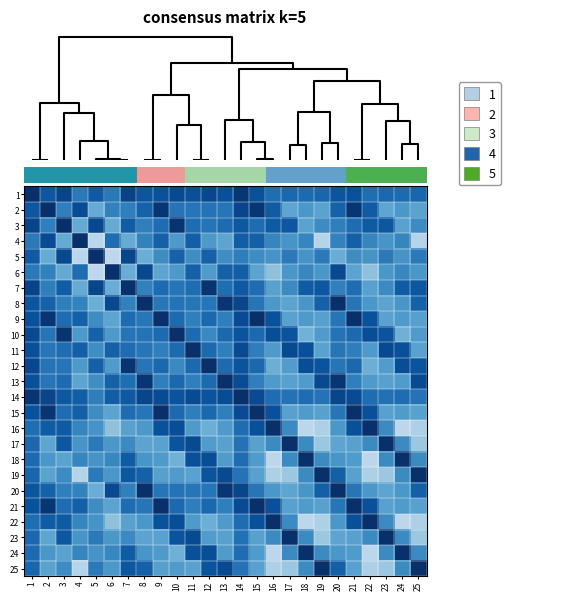

Reading left to right, list all the values displayed in this chart.

1: 1=1.0	2=0.9	3=0.9	4=0.7	5=0.8	6=0.7	7=0.9	8=0.9	9=0.9	10=0.9	11=0.9	12=0.9	13=0.9	14=1.0	15=0.9	16=0.8	17=0.8	18=0.8	19=0.8	20=0.9	21=0.9	22=0.8	23=0.8	24=0.8	25=0.8
2: 1=0.9	2=1.0	3=0.7	4=0.9	5=0.5	6=0.7	7=0.7	8=0.8	9=1.0	10=0.7	11=0.7	12=0.7	13=0.7	14=0.9	15=1.0	16=0.8	17=0.5	18=0.6	19=0.5	20=0.8	21=1.0	22=0.8	23=0.5	24=0.6	25=0.5
3: 1=0.9	2=0.7	3=1.0	4=0.5	5=0.9	6=0.5	7=0.8	8=0.7	9=0.8	10=1.0	11=0.8	12=0.7	13=0.8	14=0.8	15=0.8	16=0.8	17=0.9	18=0.6	19=0.6	20=0.7	21=0.8	22=0.8	23=0.9	24=0.6	25=0.6
4: 1=0.7	2=0.9	3=0.5	4=1.0	5=0.3	6=0.8	7=0.5	8=0.7	9=0.8	10=0.6	11=0.8	12=0.6	13=0.5	14=0.8	15=0.8	16=0.7	17=0.6	18=0.7	19=0.3	20=0.7	21=0.8	22=0.7	23=0.6	24=0.7	25=0.3
5: 1=0.8	2=0.5	3=0.9	4=0.3	5=1.0	6=0.3	7=0.9	8=0.5	9=0.6	10=0.8	11=0.6	12=0.8	13=0.6	14=0.7	15=0.6	16=0.6	17=0.7	18=0.6	19=0.7	20=0.5	21=0.6	22=0.6	23=0.7	24=0.6	25=0.7
6: 1=0.7	2=0.7	3=0.5	4=0.8	5=0.3	6=1.0	7=0.5	8=0.9	9=0.5	10=0.6	11=0.8	12=0.6	13=0.8	14=0.8	15=0.5	16=0.4	17=0.6	18=0.7	19=0.6	20=0.9	21=0.5	22=0.4	23=0.6	24=0.7	25=0.6
7: 1=0.9	2=0.7	3=0.8	4=0.5	5=0.9	6=0.5	7=1.0	8=0.7	9=0.8	10=0.7	11=0.8	12=1.0	13=0.8	14=0.8	15=0.8	16=0.6	17=0.7	18=0.8	19=0.8	20=0.7	21=0.8	22=0.6	23=0.7	24=0.8	25=0.8
8: 1=0.9	2=0.8	3=0.7	4=0.7	5=0.5	6=0.9	7=0.7	8=1.0	9=0.7	10=0.7	11=0.7	12=0.7	13=1.0	14=0.9	15=0.7	16=0.6	17=0.5	18=0.6	19=0.8	20=1.0	21=0.7	22=0.6	23=0.5	24=0.6	25=0.8
9: 1=0.9	2=1.0	3=0.8	4=0.8	5=0.6	6=0.5	7=0.8	8=0.7	9=1.0	10=0.8	11=0.7	12=0.8	13=0.7	14=0.9	15=1.0	16=0.9	17=0.6	18=0.6	19=0.6	20=0.7	21=1.0	22=0.9	23=0.6	24=0.6	25=0.6
10: 1=0.9	2=0.7	3=1.0	4=0.6	5=0.8	6=0.6	7=0.7	8=0.7	9=0.8	10=1.0	11=0.8	12=0.7	13=0.8	14=0.9	15=0.8	16=0.9	17=0.9	18=0.5	19=0.6	20=0.7	21=0.8	22=0.9	23=0.9	24=0.5	25=0.6
11: 1=0.9	2=0.7	3=0.8	4=0.8	5=0.6	6=0.8	7=0.8	8=0.7	9=0.7	10=0.8	11=1.0	12=0.8	13=0.7	14=0.9	15=0.7	16=0.6	17=0.9	18=0.9	19=0.6	20=0.7	21=0.7	22=0.6	23=0.9	24=0.9	25=0.6
12: 1=0.9	2=0.7	3=0.7	4=0.6	5=0.8	6=0.6	7=1.0	8=0.7	9=0.8	10=0.7	11=0.8	12=1.0	13=0.8	14=0.9	15=0.8	16=0.5	17=0.6	18=0.9	19=0.9	20=0.7	21=0.8	22=0.5	23=0.6	24=0.9	25=0.9
13: 1=0.9	2=0.7	3=0.8	4=0.5	5=0.6	6=0.8	7=0.8	8=1.0	9=0.7	10=0.8	11=0.7	12=0.8	13=1.0	14=0.9	15=0.7	16=0.6	17=0.6	18=0.6	19=0.9	20=1.0	21=0.7	22=0.6	23=0.6	24=0.6	25=0.9
14: 1=1.0	2=0.9	3=0.8	4=0.8	5=0.7	6=0.8	7=0.8	8=0.9	9=0.9	10=0.9	11=0.9	12=0.9	13=0.9	14=1.0	15=0.9	16=0.8	17=0.7	18=0.8	19=0.7	20=0.9	21=0.9	22=0.8	23=0.7	24=0.8	25=0.7
15: 1=0.9	2=1.0	3=0.8	4=0.8	5=0.6	6=0.5	7=0.8	8=0.7	9=1.0	10=0.8	11=0.7	12=0.8	13=0.7	14=0.9	15=1.0	16=0.9	17=0.6	18=0.6	19=0.6	20=0.7	21=1.0	22=0.9	23=0.6	24=0.6	25=0.6
16: 1=0.8	2=0.8	3=0.8	4=0.7	5=0.6	6=0.4	7=0.6	8=0.6	9=0.9	10=0.9	11=0.6	12=0.5	13=0.6	14=0.8	15=0.9	16=1.0	17=0.7	18=0.3	19=0.3	20=0.6	21=0.9	22=1.0	23=0.7	24=0.3	25=0.3
17: 1=0.8	2=0.5	3=0.9	4=0.6	5=0.7	6=0.6	7=0.7	8=0.5	9=0.6	10=0.9	11=0.9	12=0.6	13=0.6	14=0.7	15=0.6	16=0.7	17=1.0	18=0.7	19=0.4	20=0.5	21=0.6	22=0.7	23=1.0	24=0.7	25=0.4
18: 1=0.8	2=0.6	3=0.6	4=0.7	5=0.6	6=0.7	7=0.8	8=0.6	9=0.6	10=0.5	11=0.9	12=0.9	13=0.6	14=0.8	15=0.6	16=0.3	17=0.7	18=1.0	19=0.7	20=0.6	21=0.6	22=0.3	23=0.7	24=1.0	25=0.7
19: 1=0.8	2=0.5	3=0.6	4=0.3	5=0.7	6=0.6	7=0.8	8=0.8	9=0.6	10=0.6	11=0.6	12=0.9	13=0.9	14=0.7	15=0.6	16=0.3	17=0.4	18=0.7	19=1.0	20=0.8	21=0.6	22=0.3	23=0.4	24=0.7	25=1.0
20: 1=0.9	2=0.8	3=0.7	4=0.7	5=0.5	6=0.9	7=0.7	8=1.0	9=0.7	10=0.7	11=0.7	12=0.7	13=1.0	14=0.9	15=0.7	16=0.6	17=0.5	18=0.6	19=0.8	20=1.0	21=0.7	22=0.6	23=0.5	24=0.6	25=0.8
21: 1=0.9	2=1.0	3=0.8	4=0.8	5=0.6	6=0.5	7=0.8	8=0.7	9=1.0	10=0.8	11=0.7	12=0.8	13=0.7	14=0.9	15=1.0	16=0.9	17=0.6	18=0.6	19=0.6	20=0.7	21=1.0	22=0.9	23=0.6	24=0.6	25=0.6
22: 1=0.8	2=0.8	3=0.8	4=0.7	5=0.6	6=0.4	7=0.6	8=0.6	9=0.9	10=0.9	11=0.6	12=0.5	13=0.6	14=0.8	15=0.9	16=1.0	17=0.7	18=0.3	19=0.3	20=0.6	21=0.9	22=1.0	23=0.7	24=0.3	25=0.3
23: 1=0.8	2=0.5	3=0.9	4=0.6	5=0.7	6=0.6	7=0.7	8=0.5	9=0.6	10=0.9	11=0.9	12=0.6	13=0.6	14=0.7	15=0.6	16=0.7	17=1.0	18=0.7	19=0.4	20=0.5	21=0.6	22=0.7	23=1.0	24=0.7	25=0.4
24: 1=0.8	2=0.6	3=0.6	4=0.7	5=0.6	6=0.7	7=0.8	8=0.6	9=0.6	10=0.5	11=0.9	12=0.9	13=0.6	14=0.8	15=0.6	16=0.3	17=0.7	18=1.0	19=0.7	20=0.6	21=0.6	22=0.3	23=0.7	24=1.0	25=0.7
25: 1=0.8	2=0.5	3=0.6	4=0.3	5=0.7	6=0.6	7=0.8	8=0.8	9=0.6	10=0.6	11=0.6	12=0.9	13=0.9	14=0.7	15=0.6	16=0.3	17=0.4	18=0.7	19=1.0	20=0.8	21=0.6	22=0.3	23=0.4	24=0.7	25=1.0